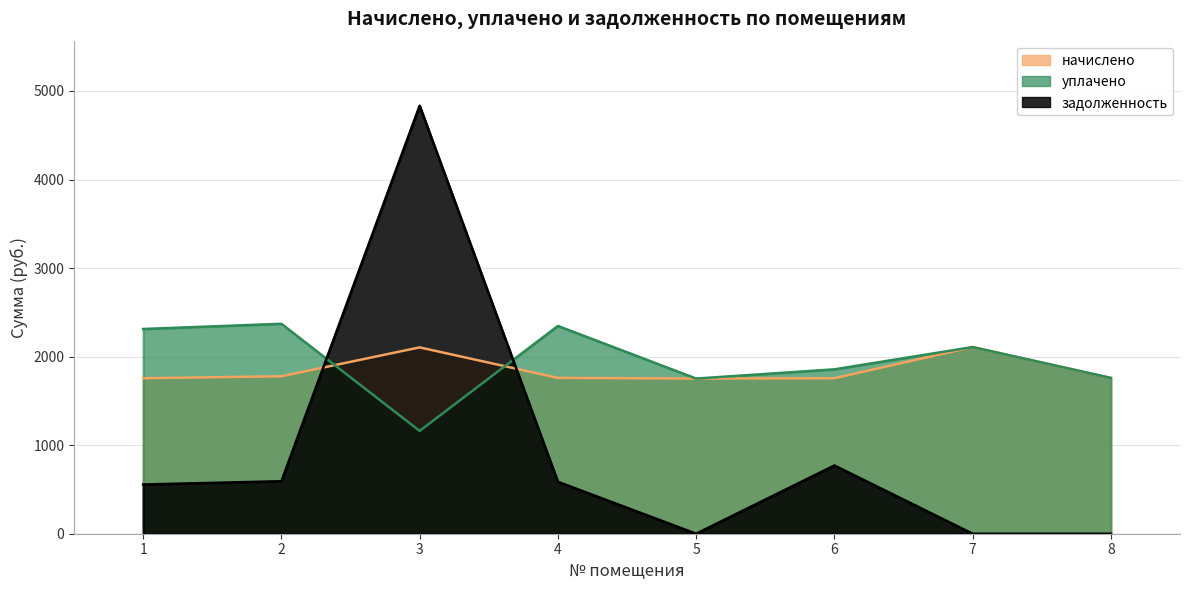

What are all the series names shown in the legend?

начислено, уплачено, задолженность